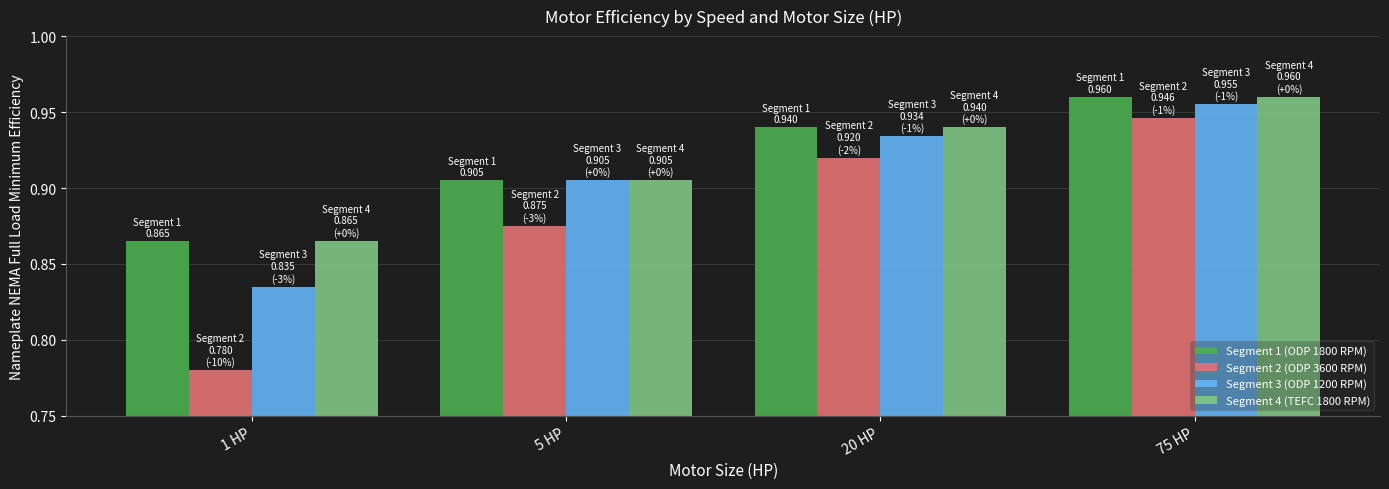

Which series has the widest spread of values?

Segment 2 (ODP 3600 RPM)